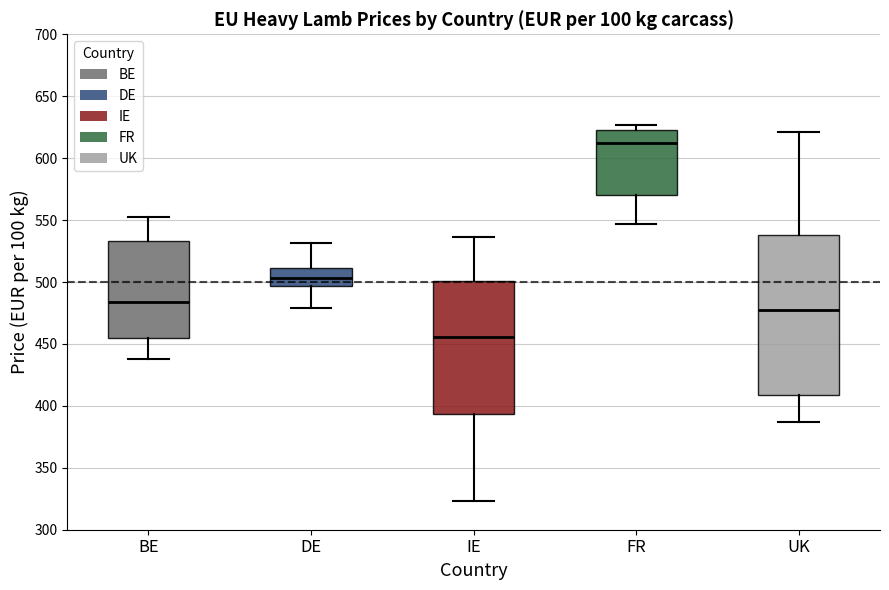

Which box has the highest median line?

FR